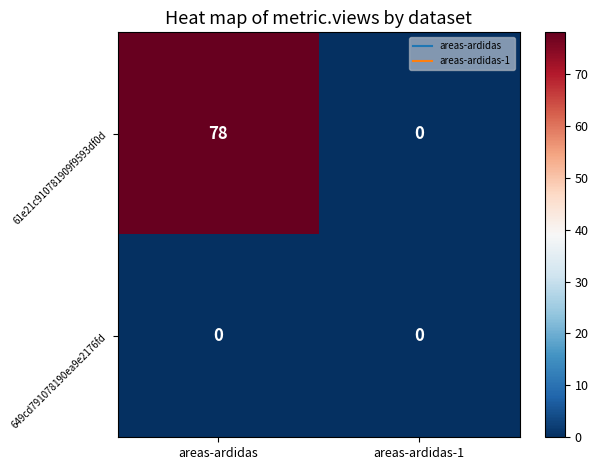

Rank the series by their average value, from lowest to highest.

649cd791078190ea9e2176fd, 61e21c910781909f9593df0d